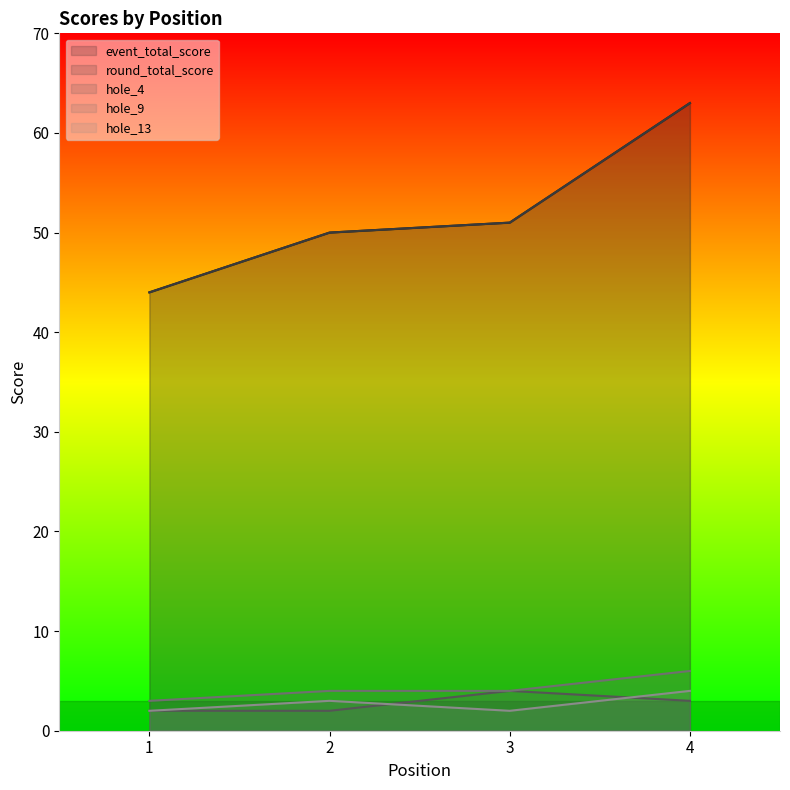

How many lines are shown in the chart?

5